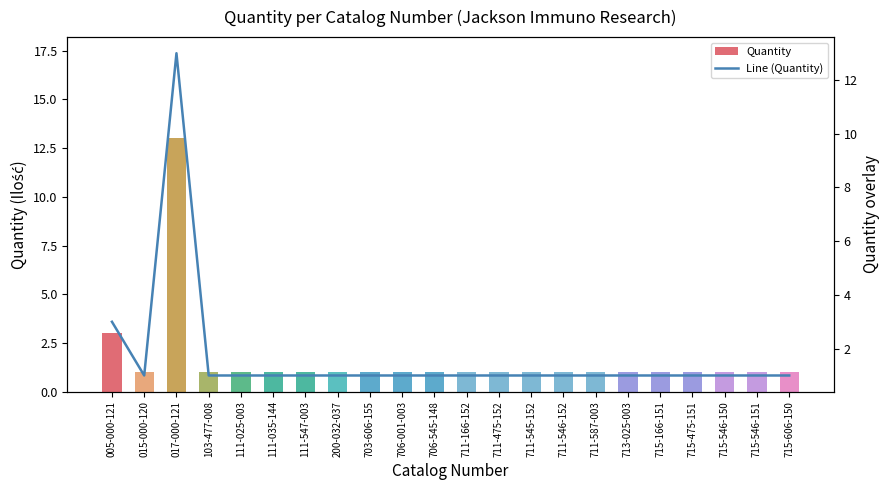

Reading right to left, list all the values displayed in this chart.

Quantity: 715-606-150=1	715-546-151=1	715-546-150=1	715-475-151=1	715-166-151=1	713-025-003=1	711-587-003=1	711-546-152=1	711-545-152=1	711-475-152=1	711-166-152=1	706-545-148=1	706-001-003=1	703-606-155=1	200-032-037=1	111-547-003=1	111-035-144=1	111-025-003=1	103-477-008=1	017-000-121=13	015-000-120=1	005-000-121=3
Line (Quantity): 715-606-150=1	715-546-151=1	715-546-150=1	715-475-151=1	715-166-151=1	713-025-003=1	711-587-003=1	711-546-152=1	711-545-152=1	711-475-152=1	711-166-152=1	706-545-148=1	706-001-003=1	703-606-155=1	200-032-037=1	111-547-003=1	111-035-144=1	111-025-003=1	103-477-008=1	017-000-121=13	015-000-120=1	005-000-121=3